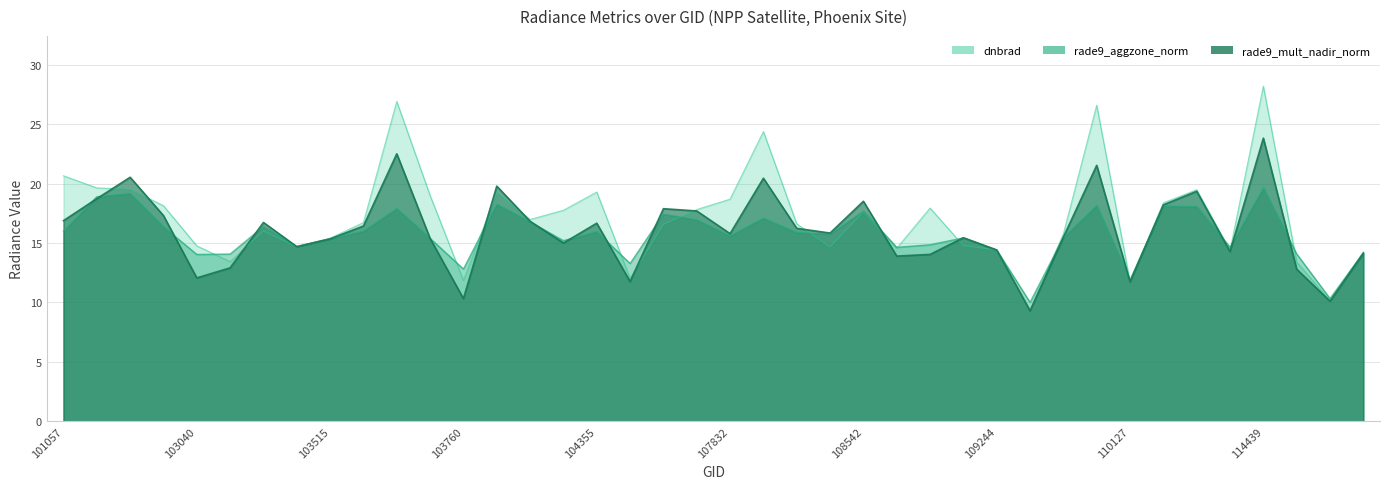

What is the value of the dnbrad point at the 29th from the left?

14.4